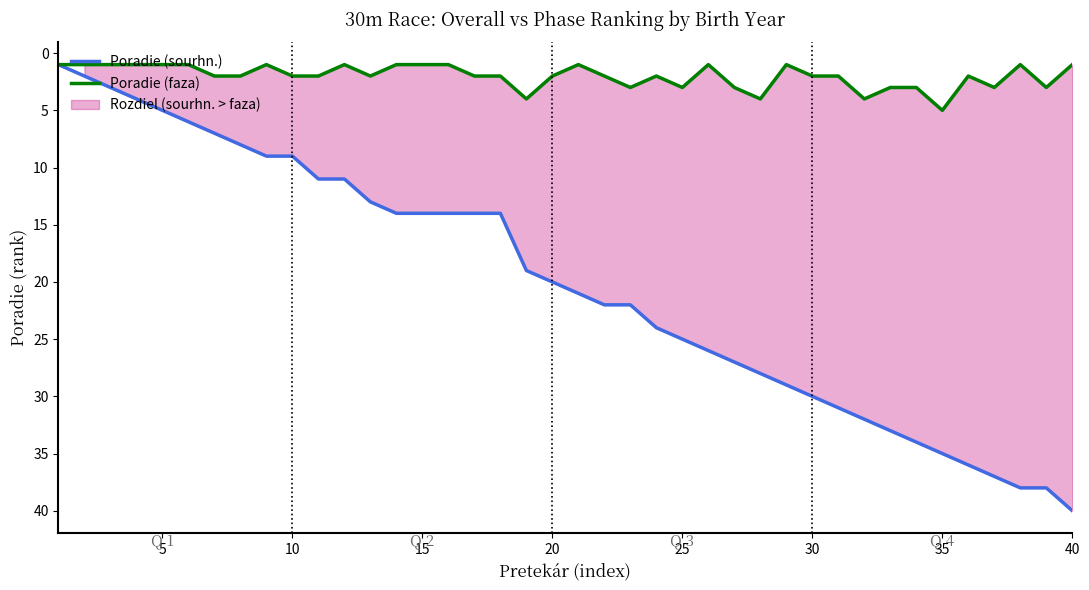

The Poradie (sourhn.) series shows 6 at 20. True or false?

False